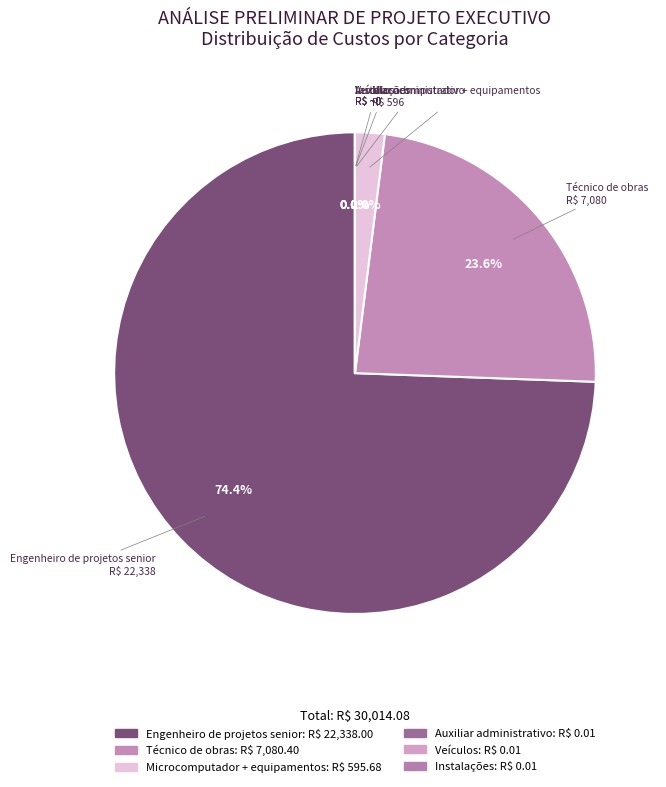

Rank the categories by value from highest to lowest.

Engenheiro de projetos senior, Técnico de obras, Microcomputador + equipamentos, Auxiliar administrativo, Veículos, Instalações